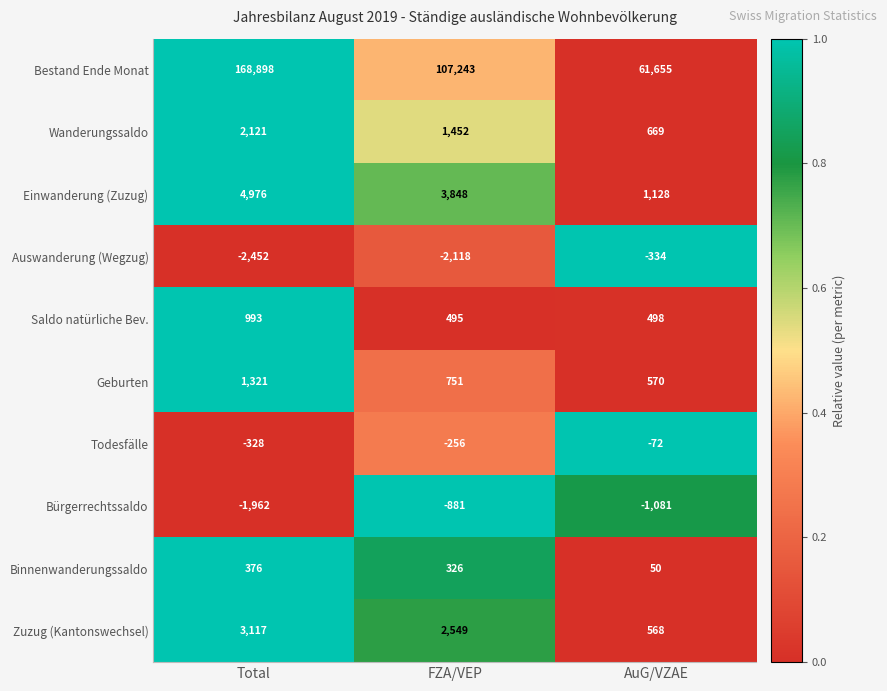

What is the minimum value for Zuzug (Kantonswechsel)?

568